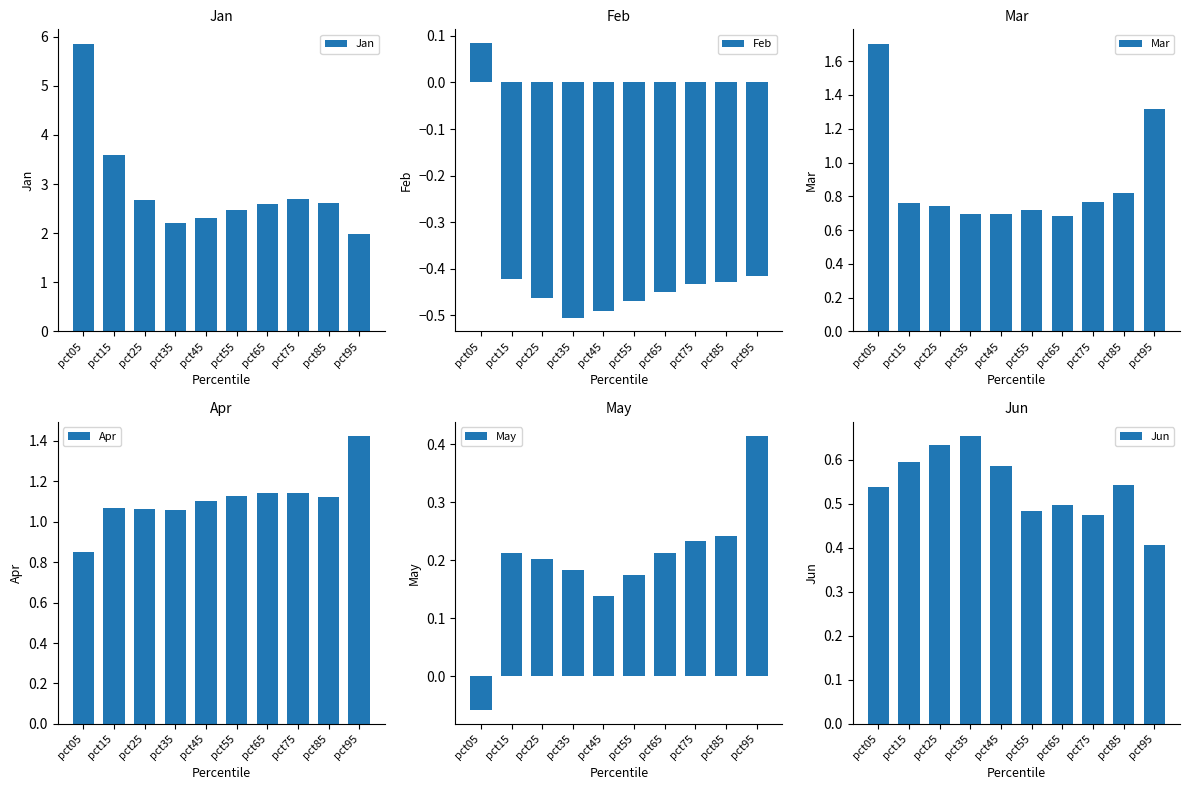

What is the difference between the maximum and minimum values in the Mar series?

1.0